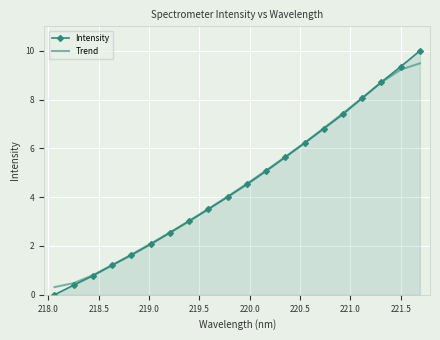

Which series has the widest spread of values?

Intensity